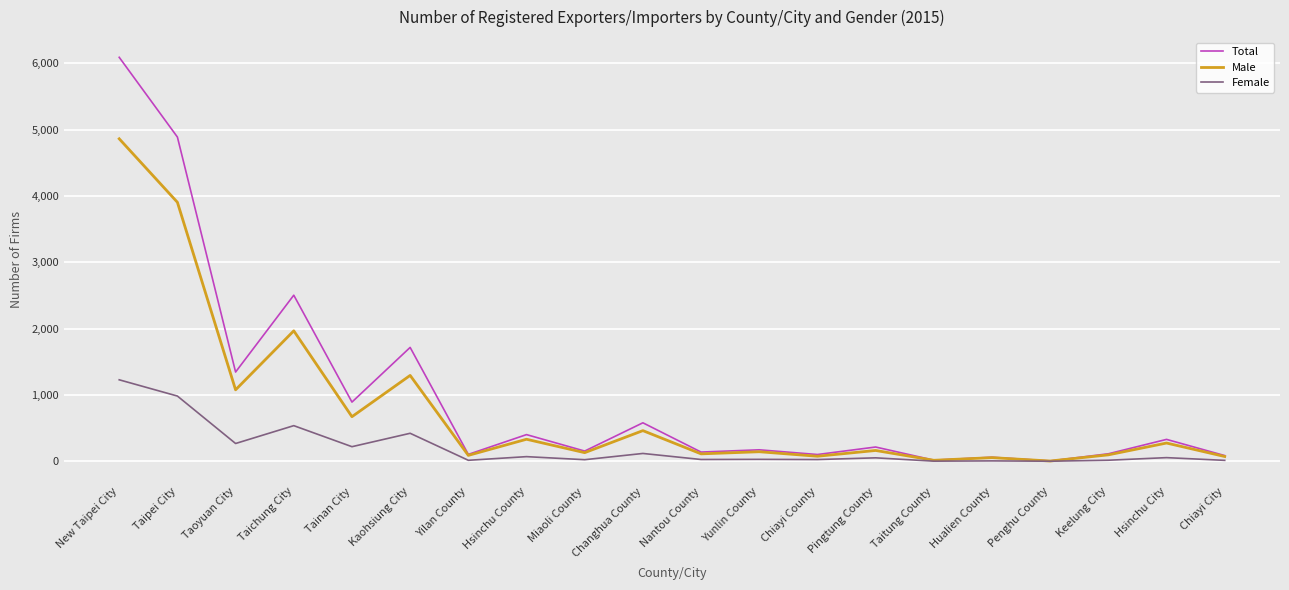

What is the difference between the second highest and minimum values in the Male series?

3899